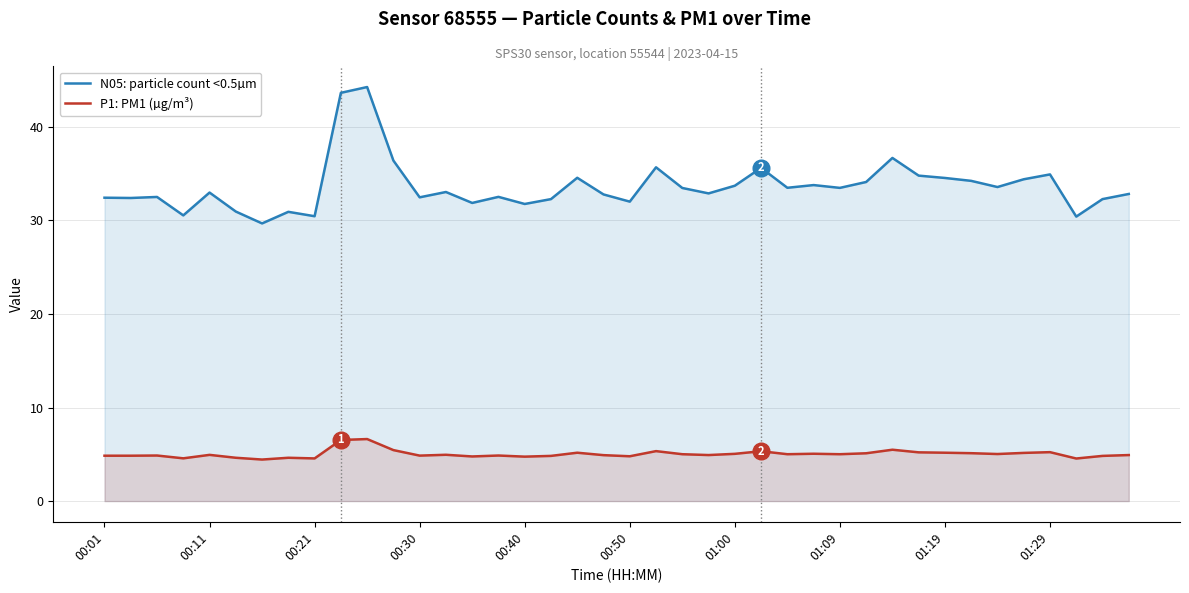

True or false: P1: PM1 (µg/m³) has more than 0 interior local peaks.

True